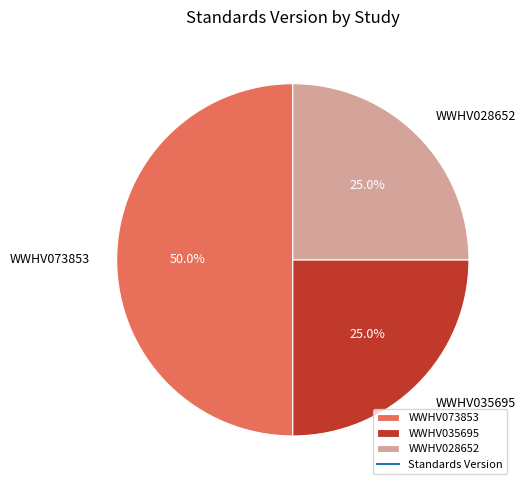

How many slices are in this pie chart?

3